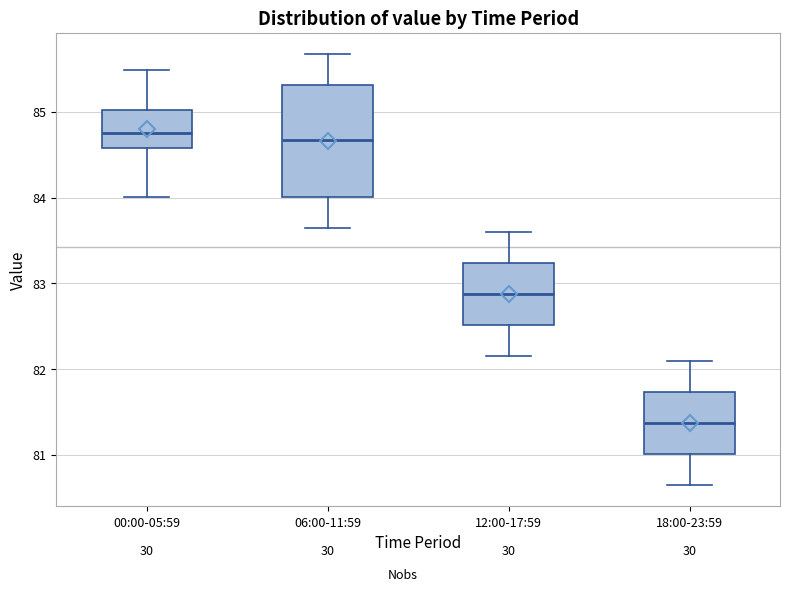

Where does the lower whisker of the box for 12:00-17:59 end on the y-axis? The values are not printed on the chart, so give them approximately, as read against the axis.

82.2